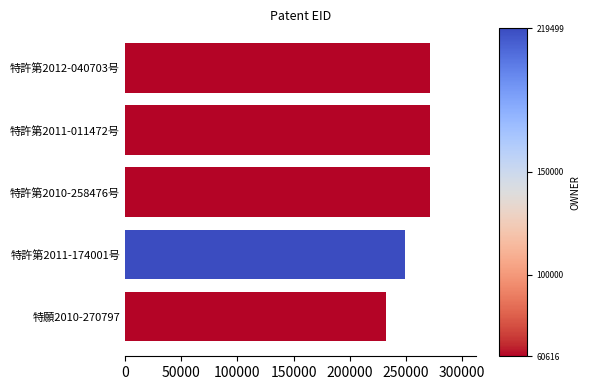

What is the difference between the values at 特許第2010-258476号 and 特願2010-270797?

39229